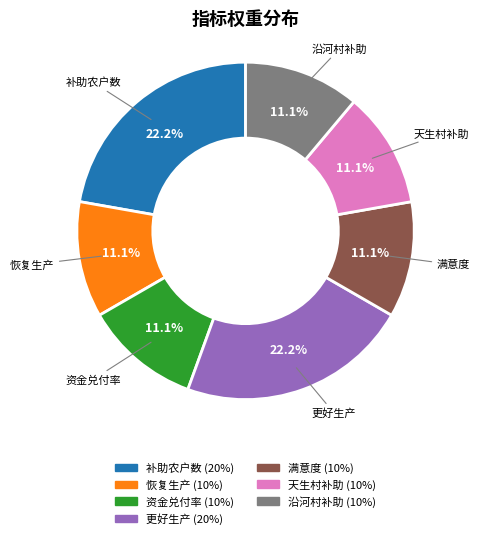

To the nearest percent, what is the difference between the largest and smallest slice percentages?

11%